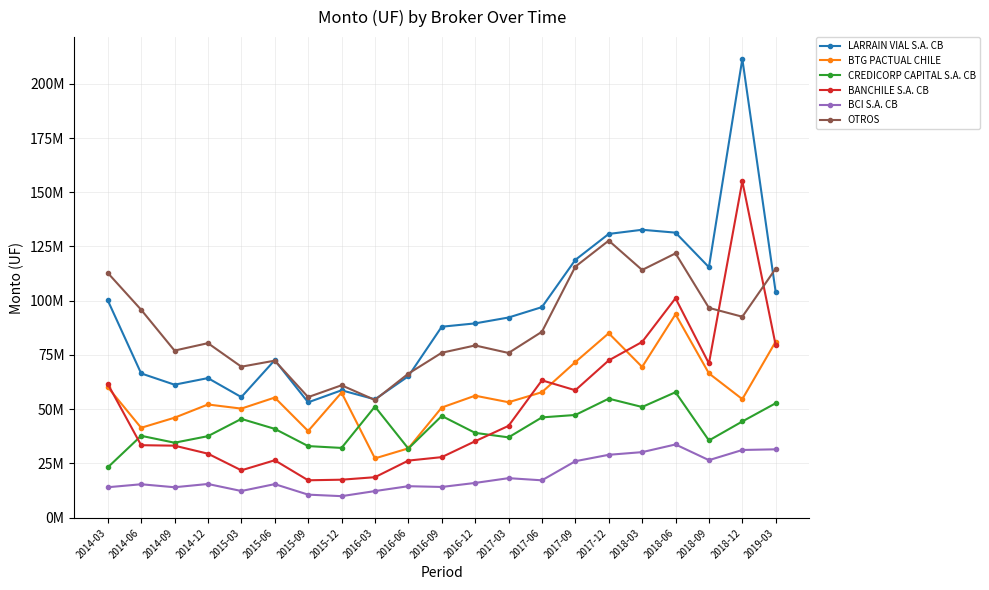

What is the difference between the maximum and minimum values in the BTG PACTUAL CHILE series?

66458624.8